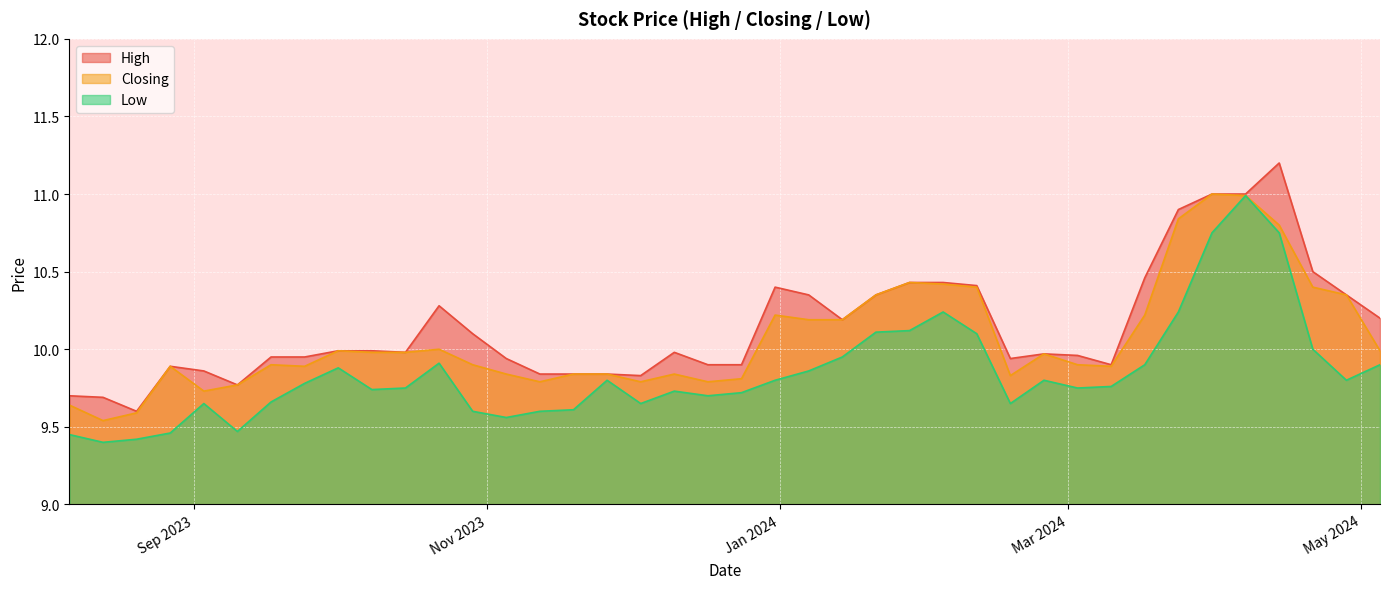

Is it true that High equals 10.4 at 28/01/2024?

True